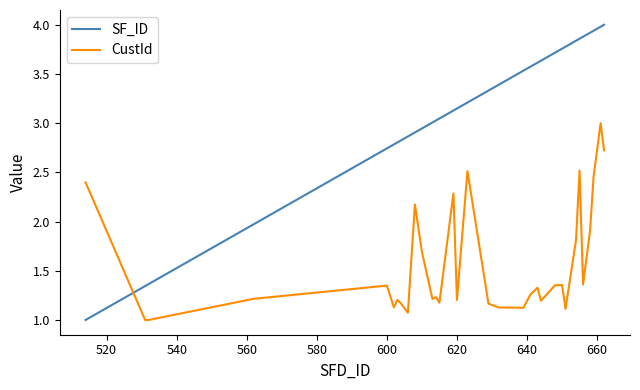

Rank the series by their average value, from lowest to highest.

CustId, SF_ID